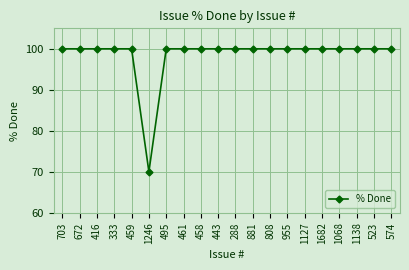

What is the sum of the values at 461 and 574?

200